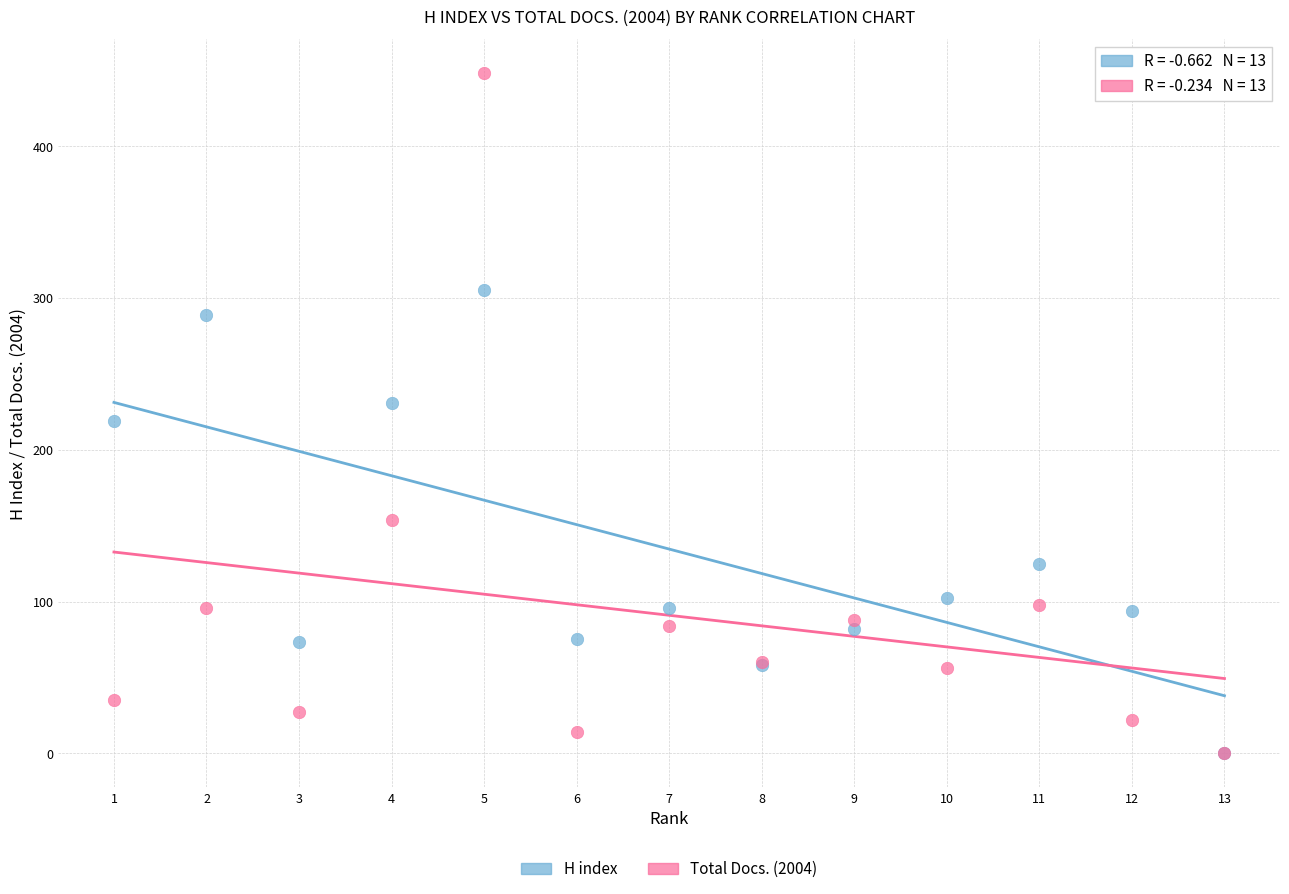

What are all the series names shown in the legend?

H index, Total Docs. (2004)